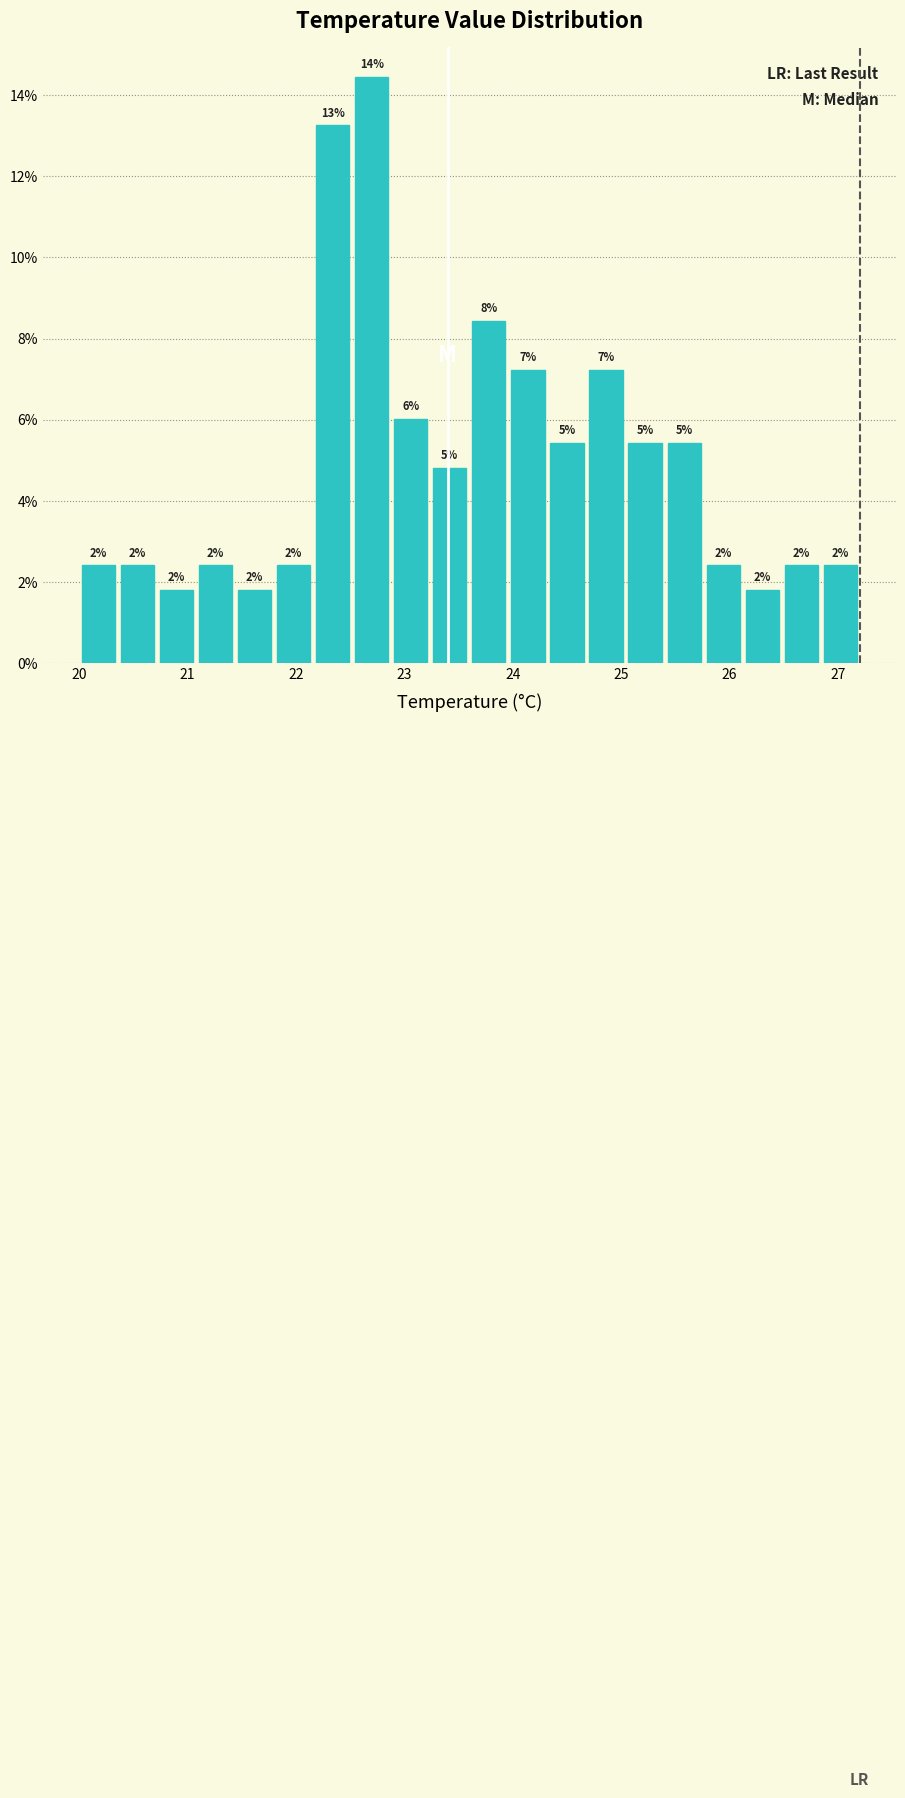

Around what value on the x-axis is the tallest bar? Give the approximate position of its centre, as read against the axis.

22.7